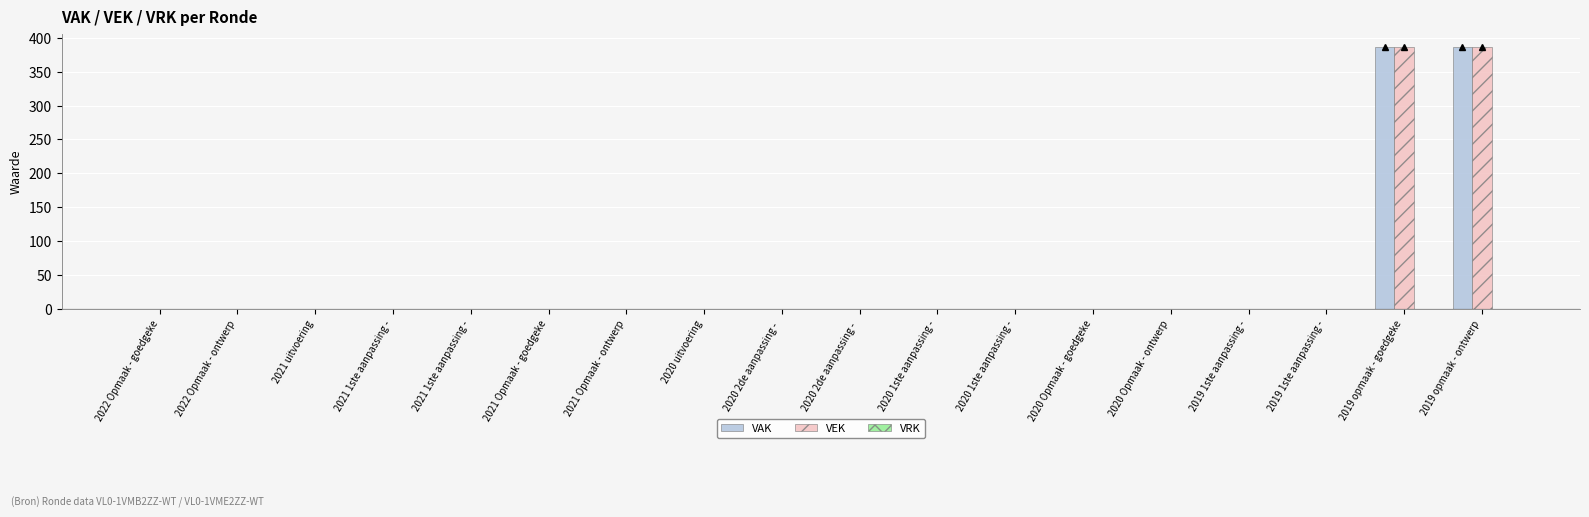

Count the number of data series in this chart.

2